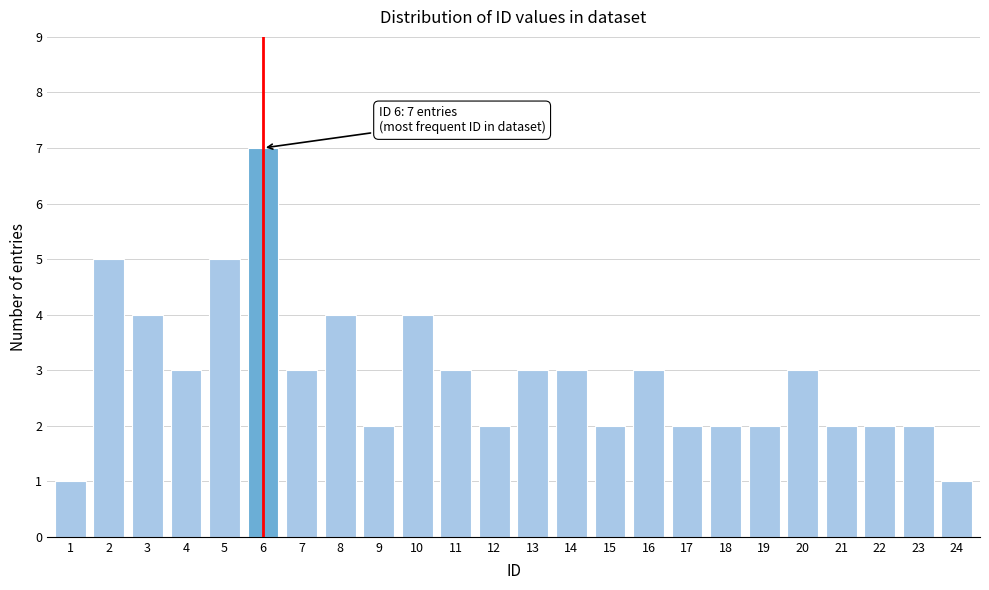

Reading left to right, what are all the values shown in this chart?

1=1	2=5	3=4	4=3	5=5	6=7	7=3	8=4	9=2	10=4	11=3	12=2	13=3	14=3	15=2	16=3	17=2	18=2	19=2	20=3	21=2	22=2	23=2	24=1